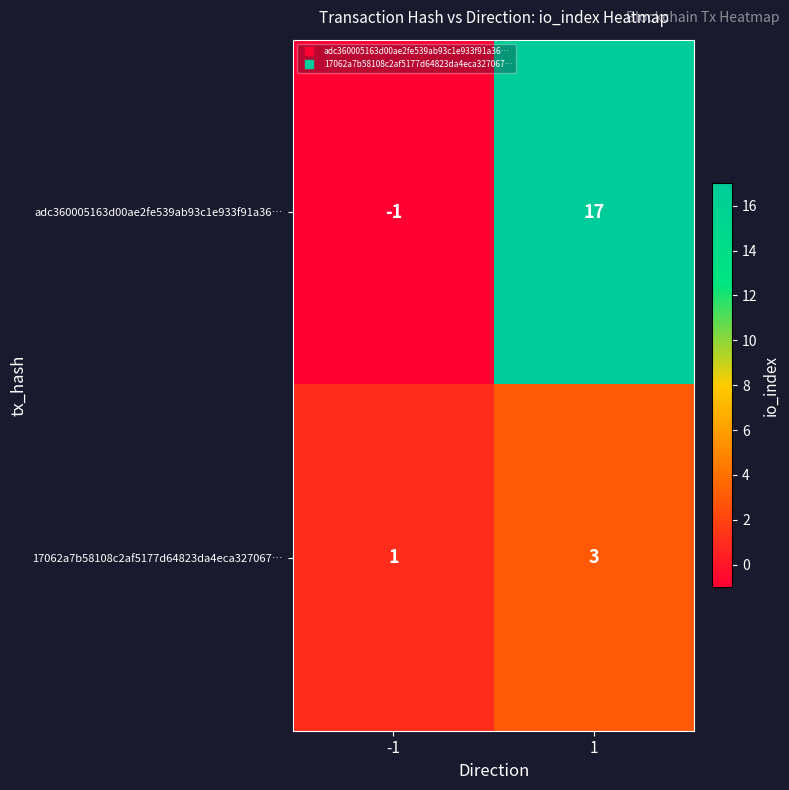

What is the sum of all adc360005163d00ae2fe539ab93c1e933f91a36… values?

16